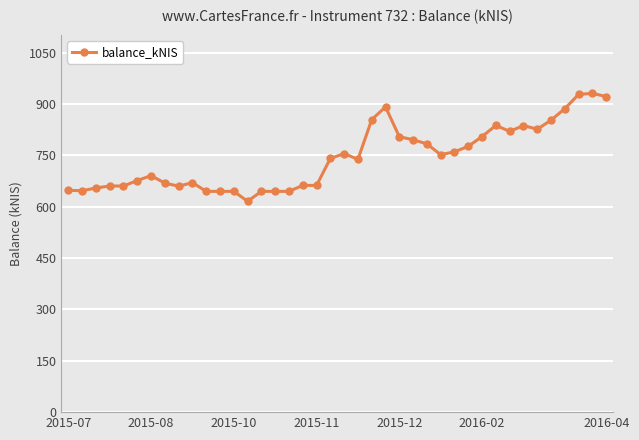

What is the minimum value shown in the chart?

615.7